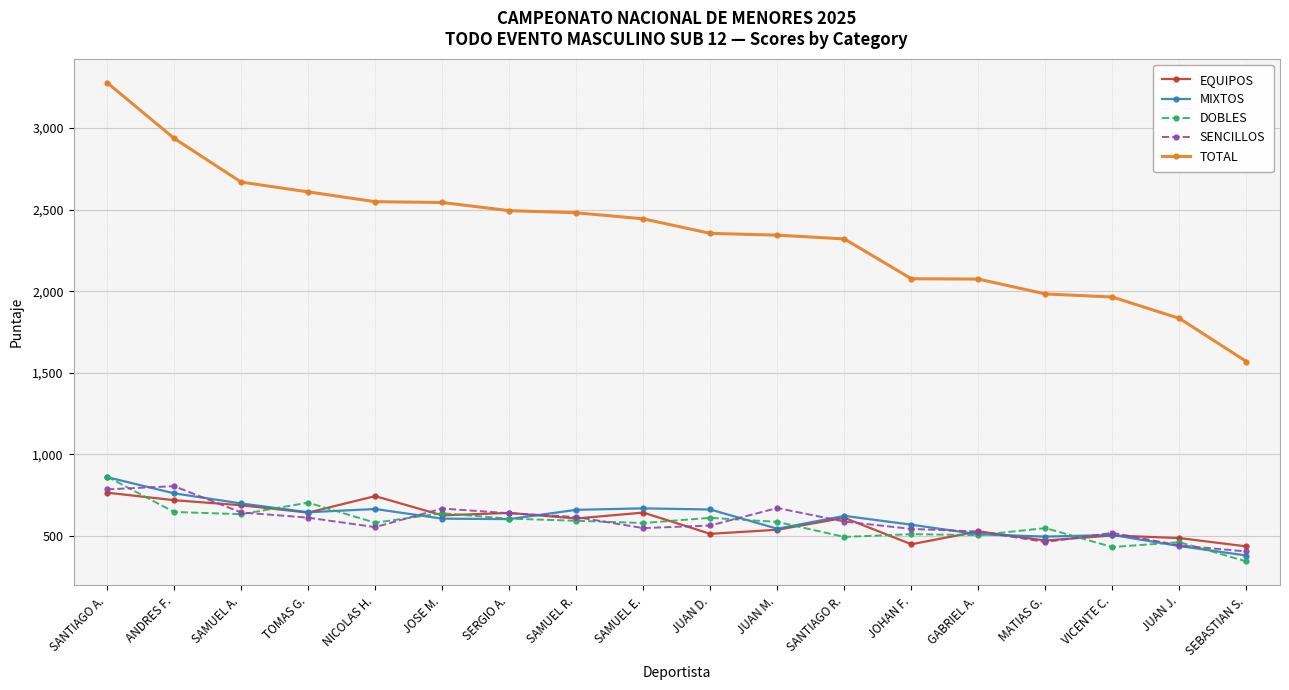

True or false: TOTAL and SENCILLOS intersect in this chart.

False